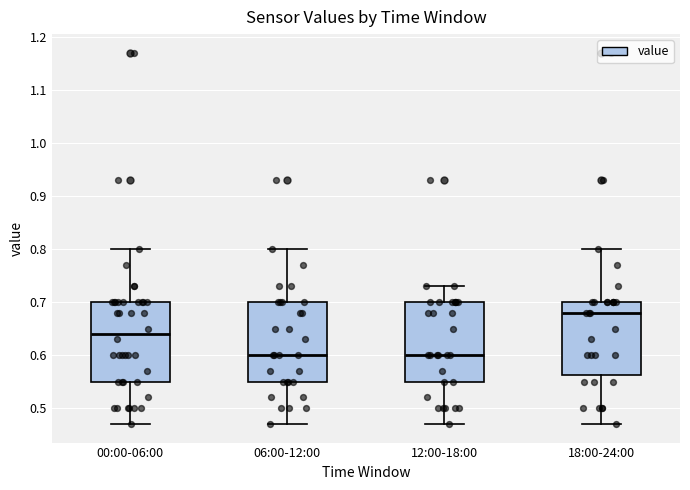

Reading left to right, transcribe this box plot: for each box, give where its median line is, the range the box spans, and where its two whiskers end, as read against the y-axis. The values are not printed on the chart, so give them approximately, as read against the axis.

00:00-06:00: median 0.64, box 0.55 to 0.70, whiskers 0.47 to 0.80
06:00-12:00: median 0.60, box 0.55 to 0.70, whiskers 0.47 to 0.80
12:00-18:00: median 0.60, box 0.55 to 0.70, whiskers 0.47 to 0.73
18:00-24:00: median 0.68, box 0.56 to 0.70, whiskers 0.47 to 0.80